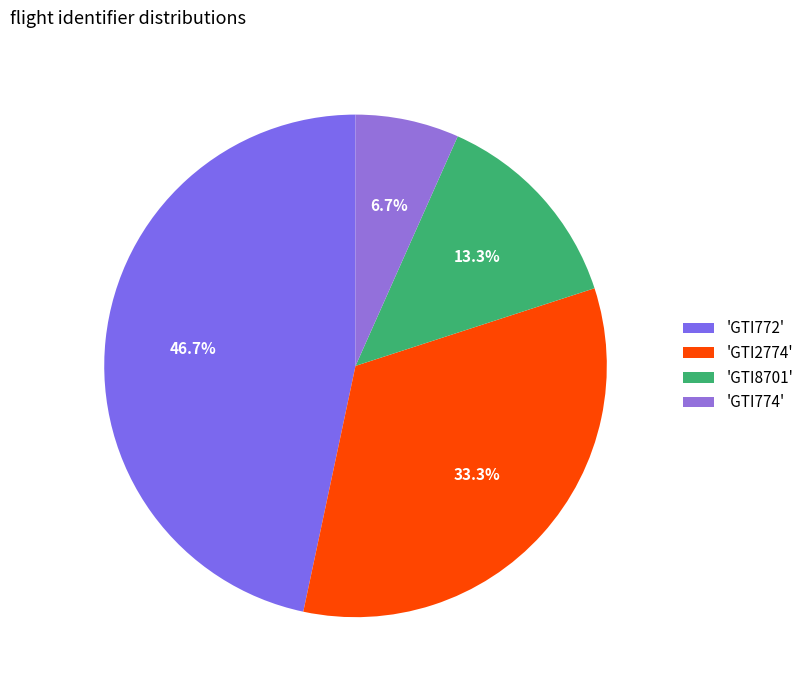

How many slices are in this pie chart?

4